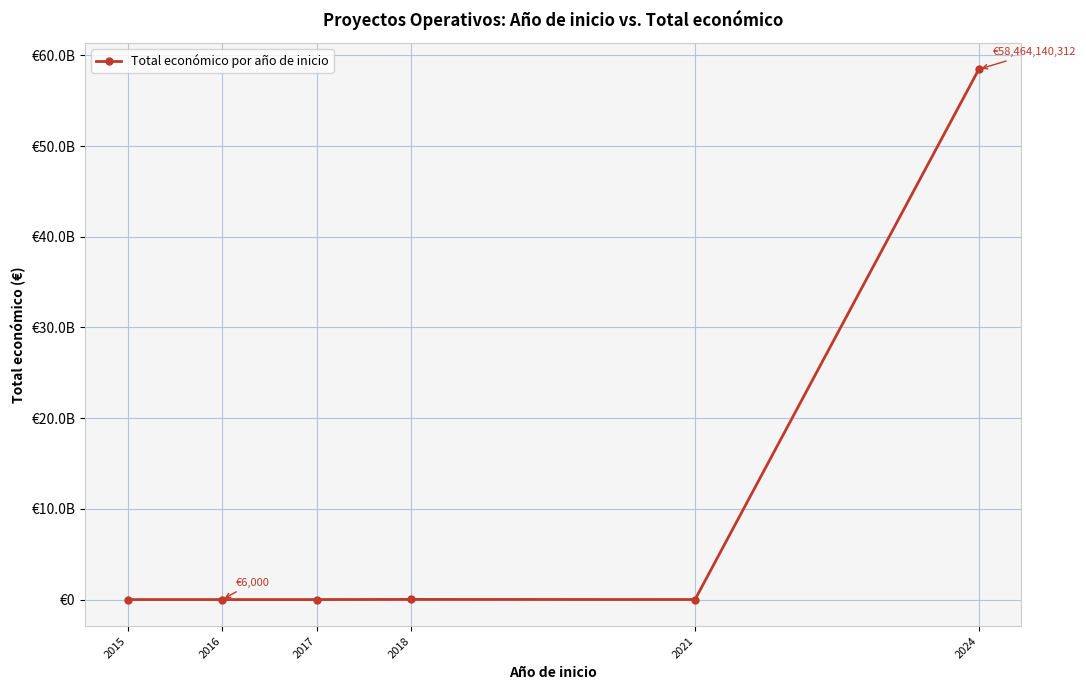

Is this an area chart (filled region under the line)?

No